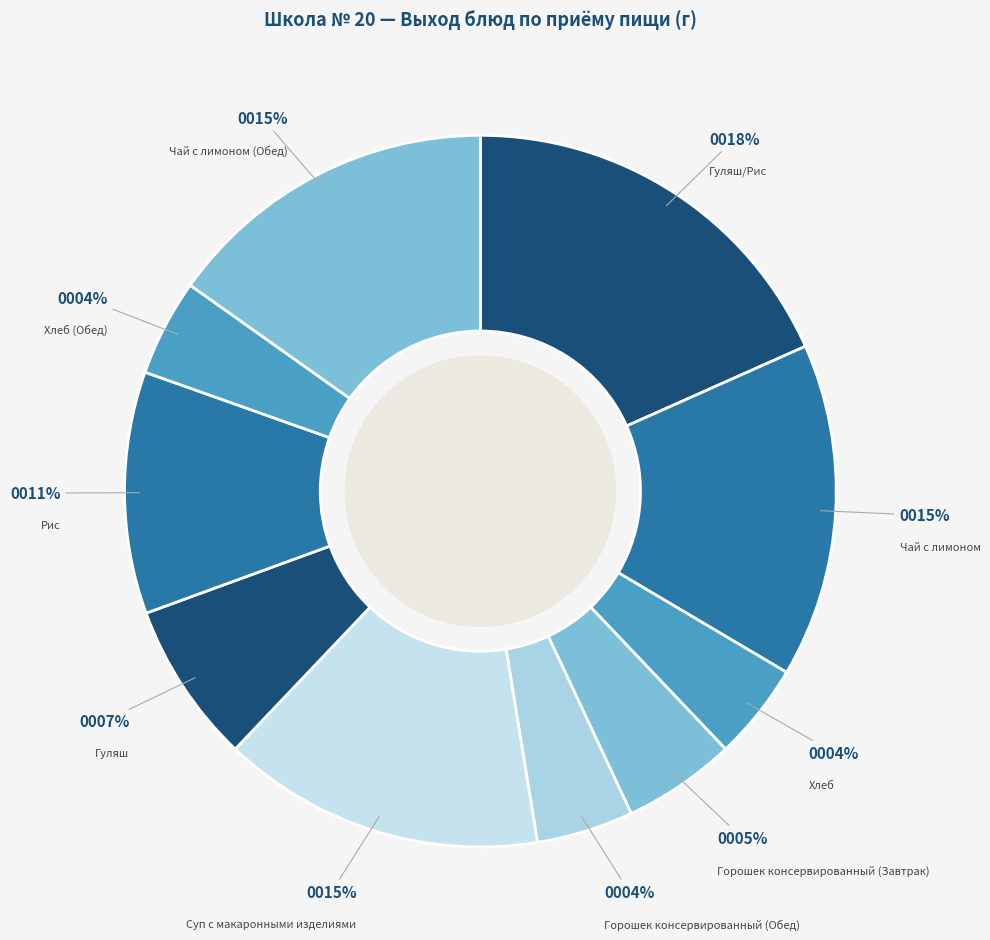

To the nearest percent, what portion does Гуляш represent?

7%